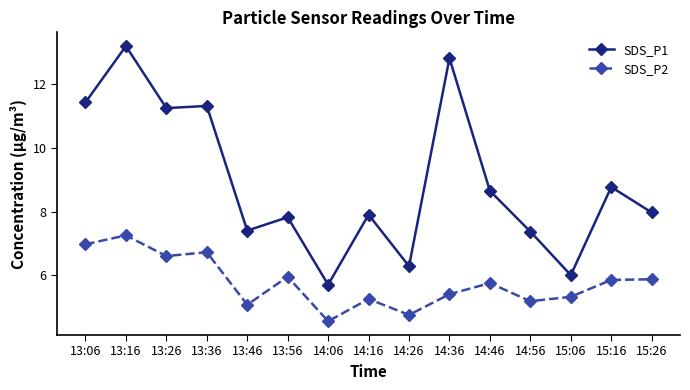

What are all the series names shown in the legend?

SDS_P1, SDS_P2